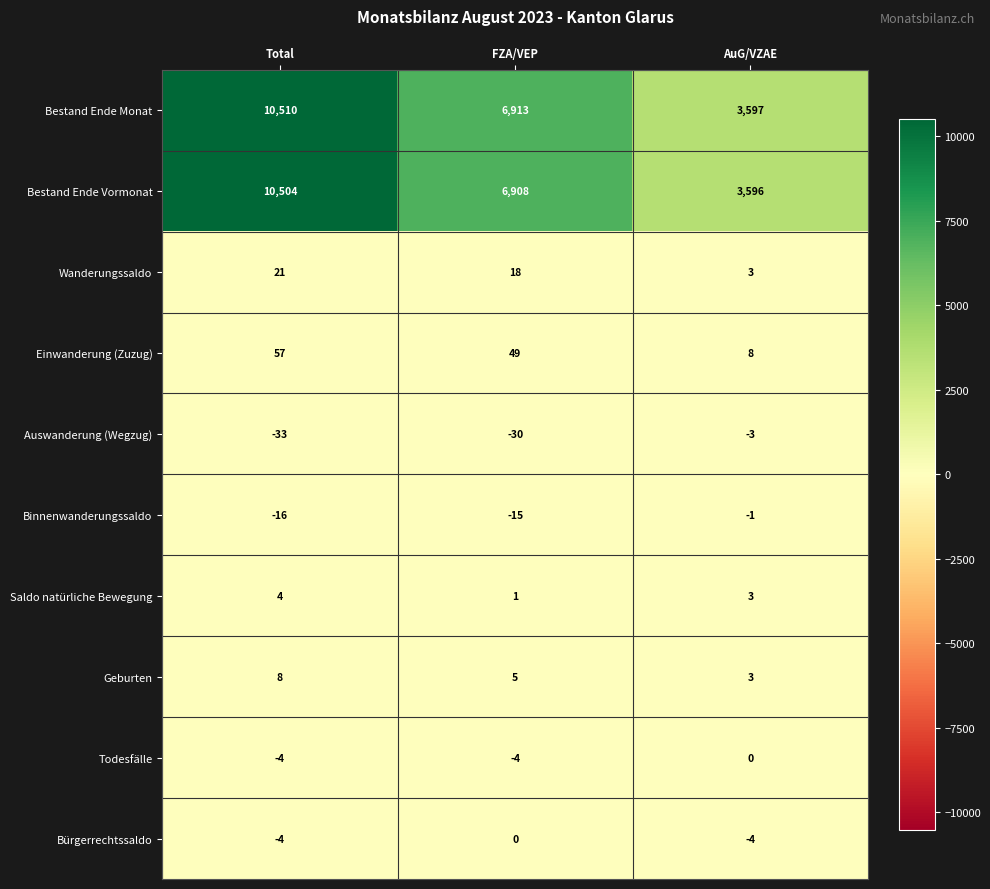

What is the average value of the Einwanderung (Zuzug) series?

38